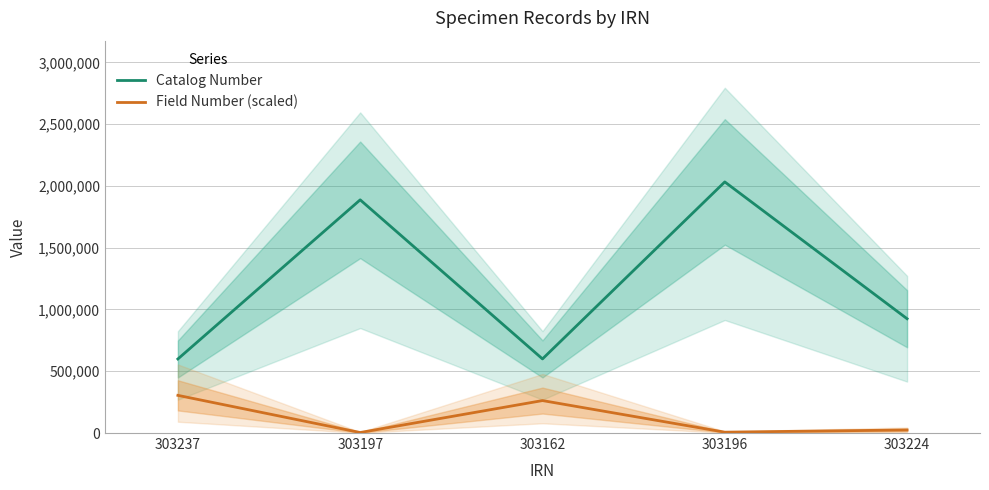

True or false: Catalog Number and Field Number (scaled) intersect in this chart.

False